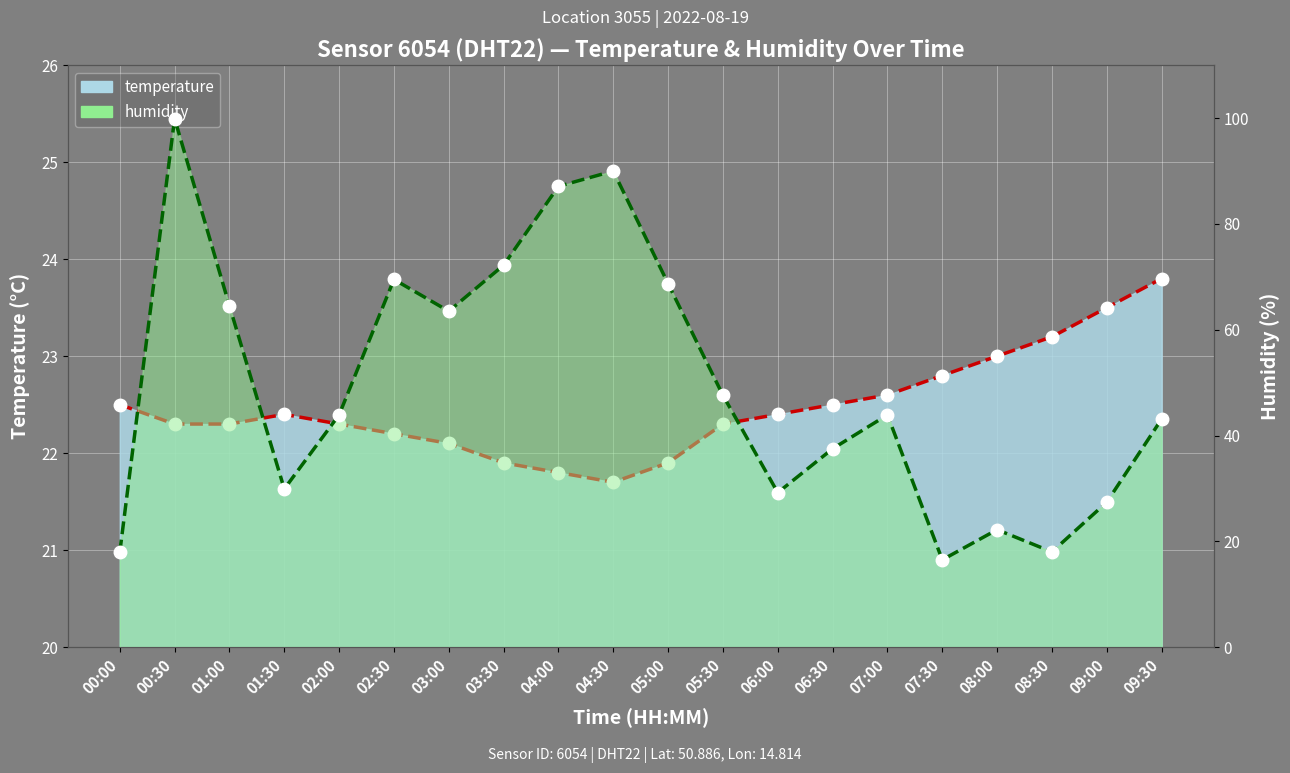

The value of humidity at 04:30 is 90.0. True or false?

True